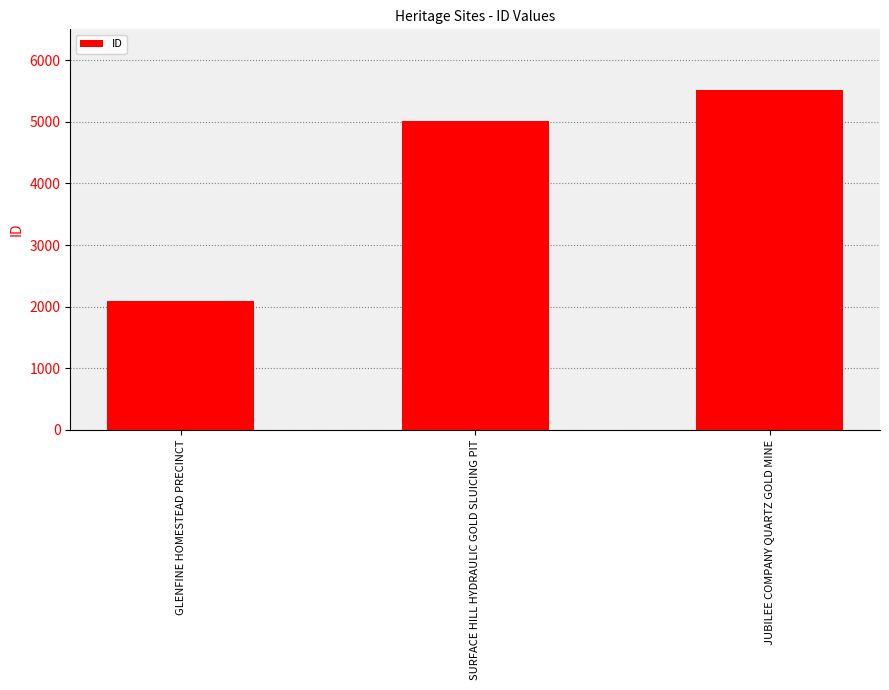

What is the maximum value shown in the chart?

5517